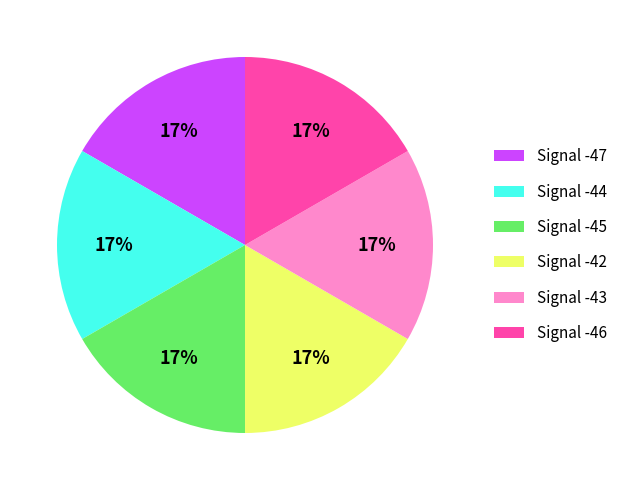

How many segments does this pie chart have?

6